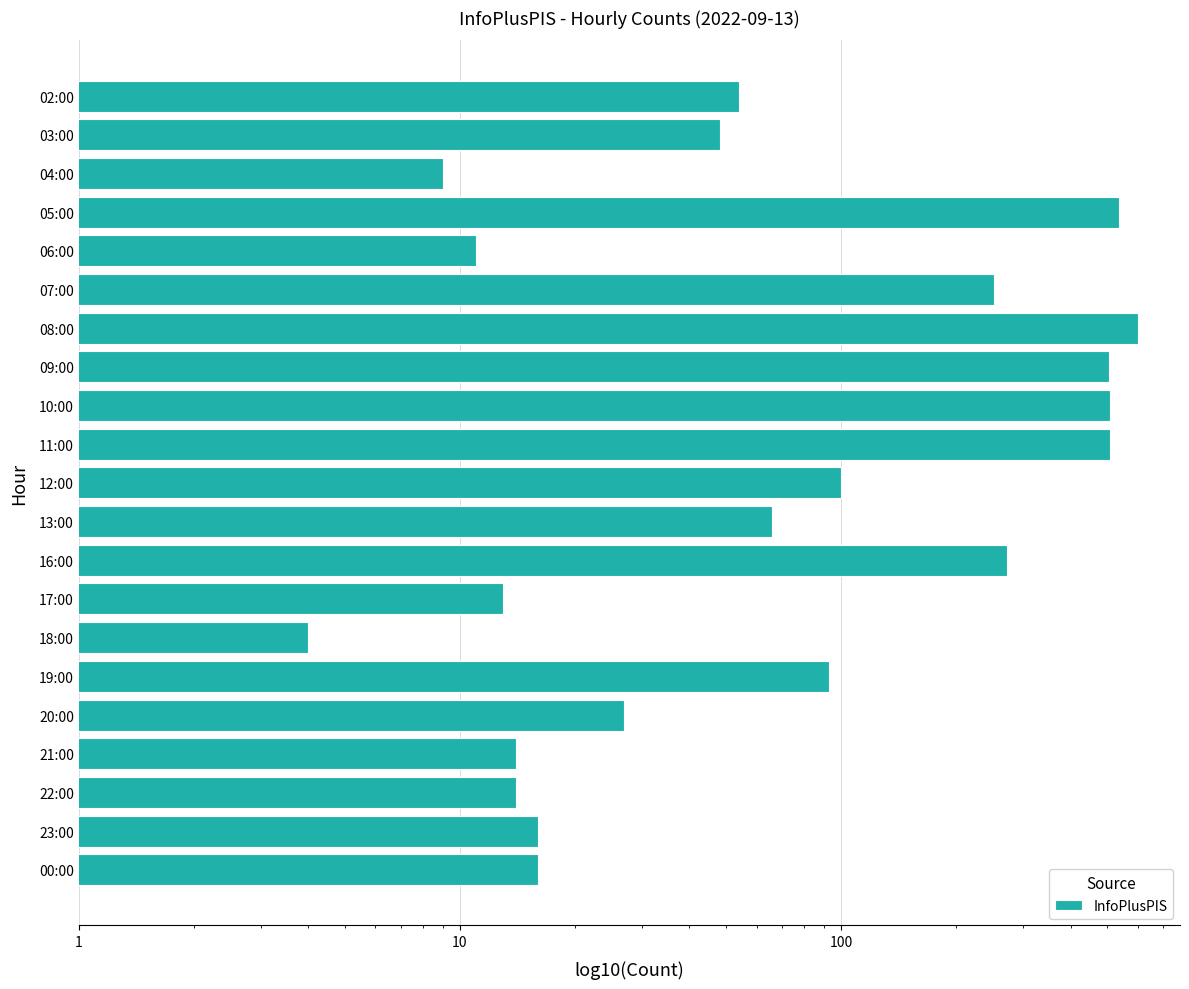

True or false: the data shows 796 at 11:00.

False